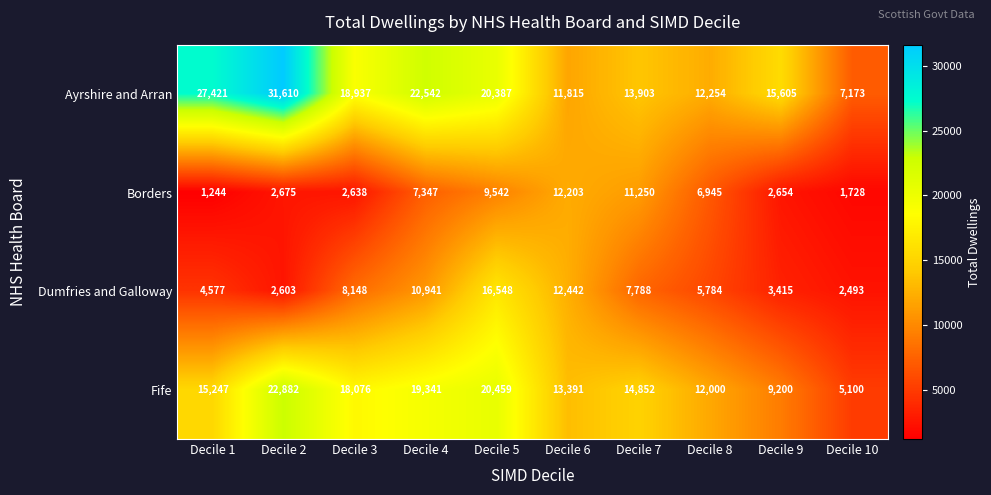

Between Decile 3 and Decile 7, which series saw the biggest shift?

Borders